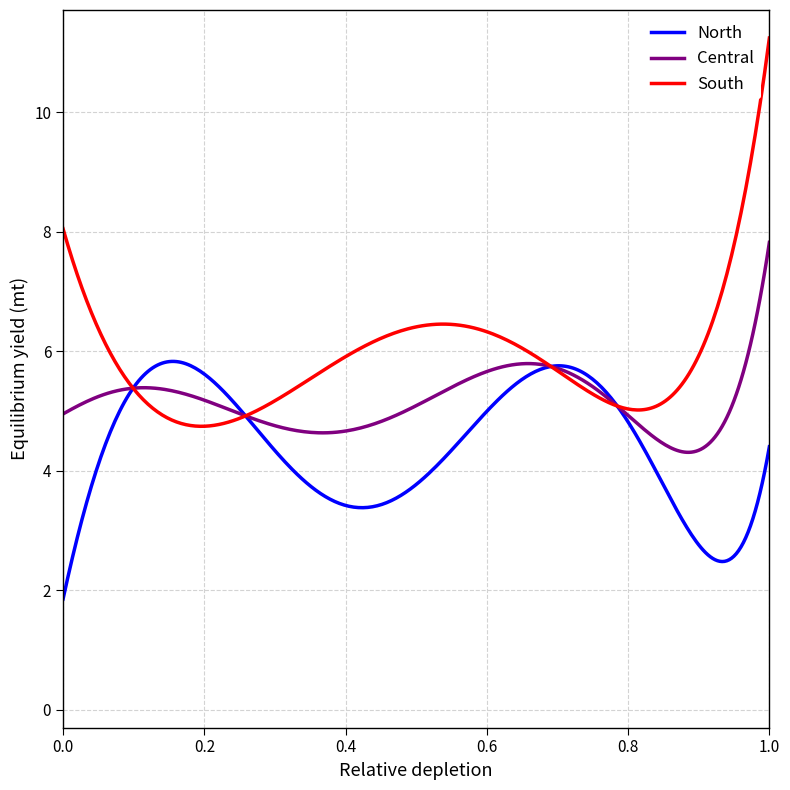

Which series has the widest spread of values?

South